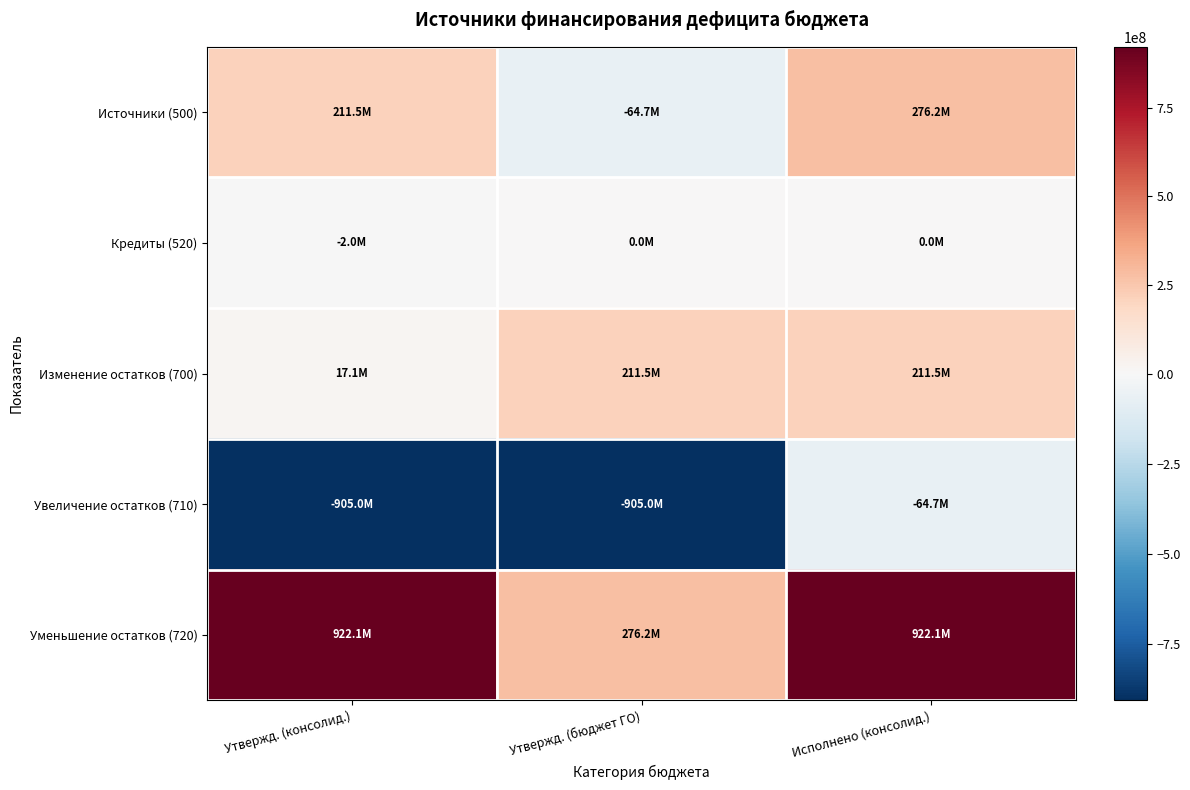

What is the total value across all series at Утвержд. (консолид.)?

243731450.8